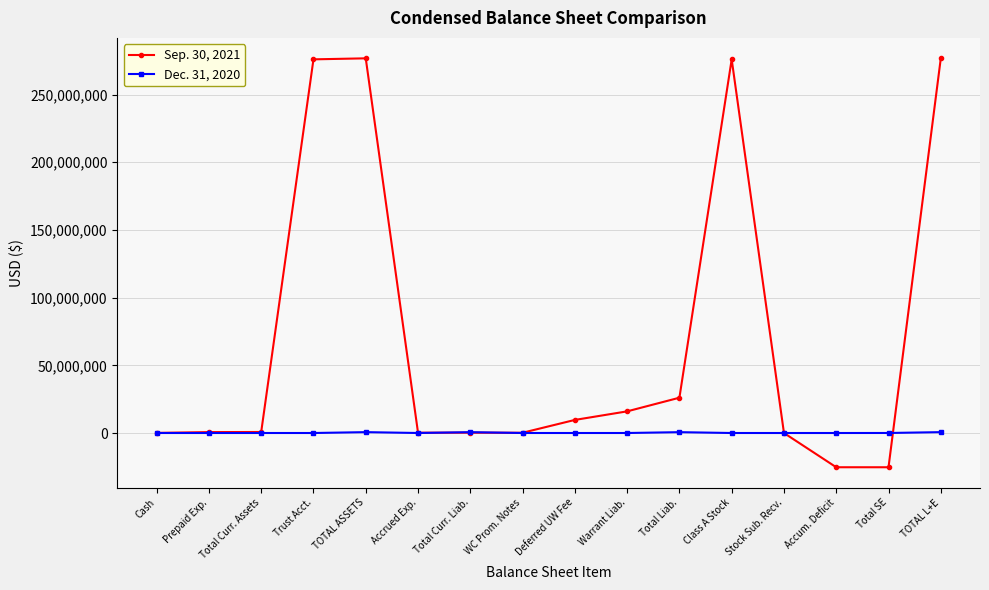

Rank the series by their average value, from highest to lowest.

Sep. 30, 2021, Dec. 31, 2020